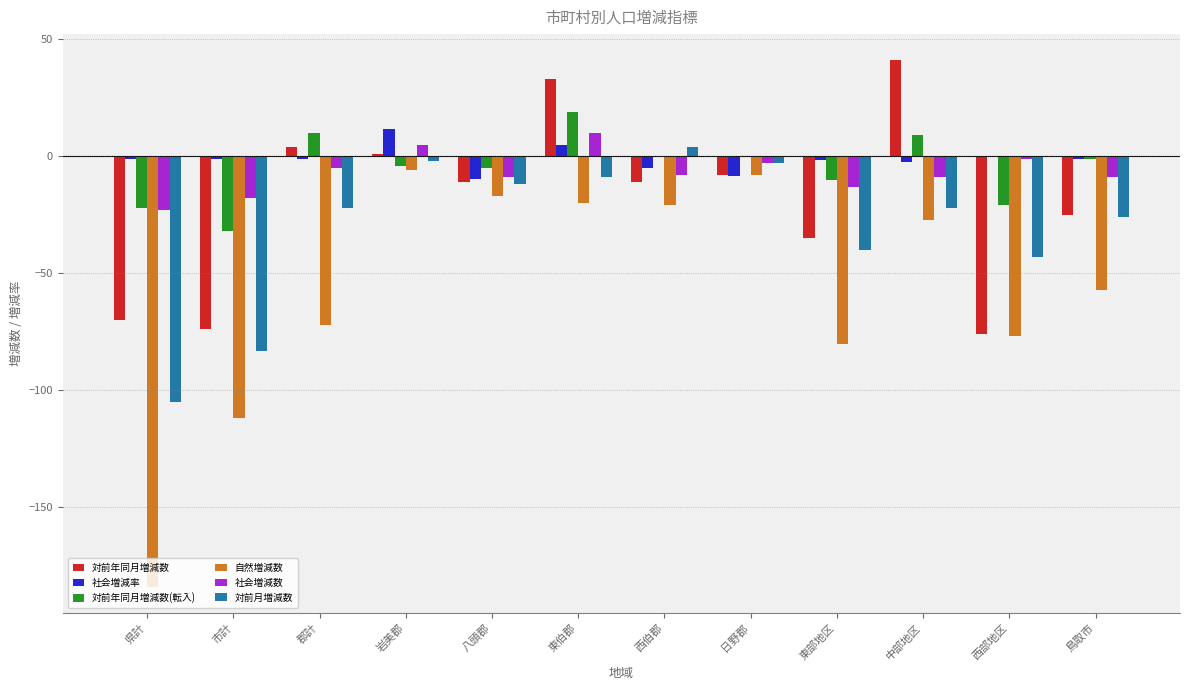

Is it true that 社会増減数 equals -8.0 at 西伯郡?

True